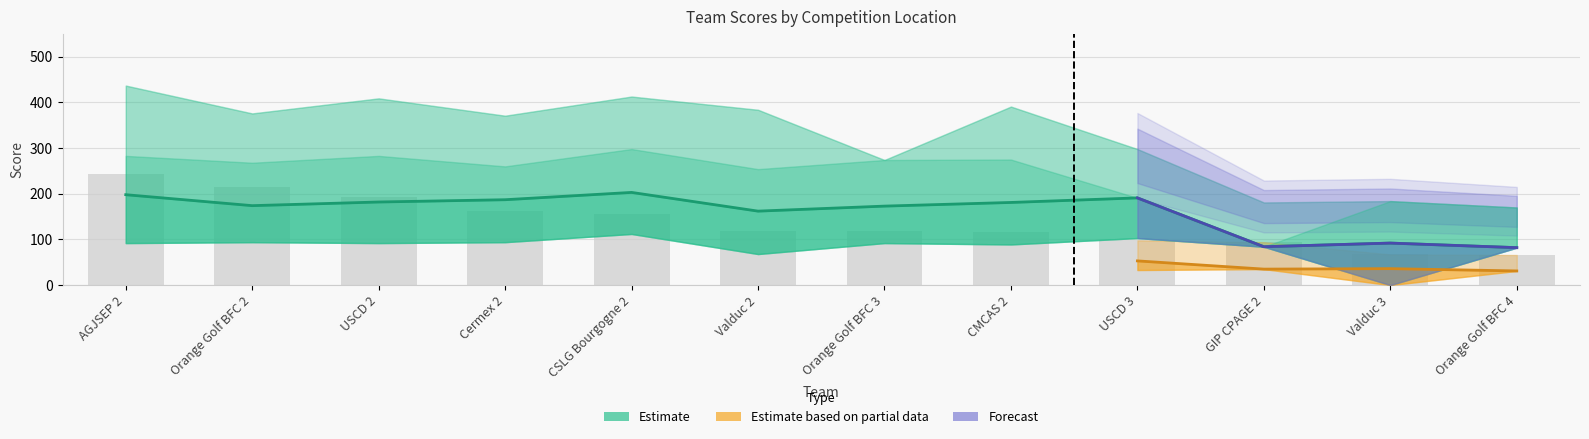

What is the approximate value at CMCAS 2, to the nearest 10?

120